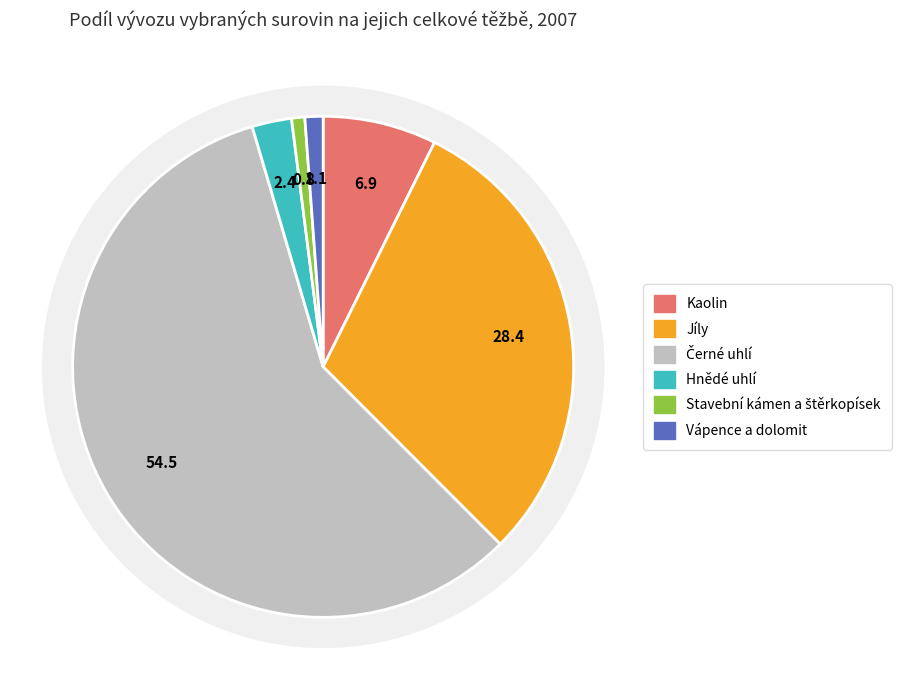

Which category has the smallest portion of the pie?

Stavební kámen a štěrkopísek